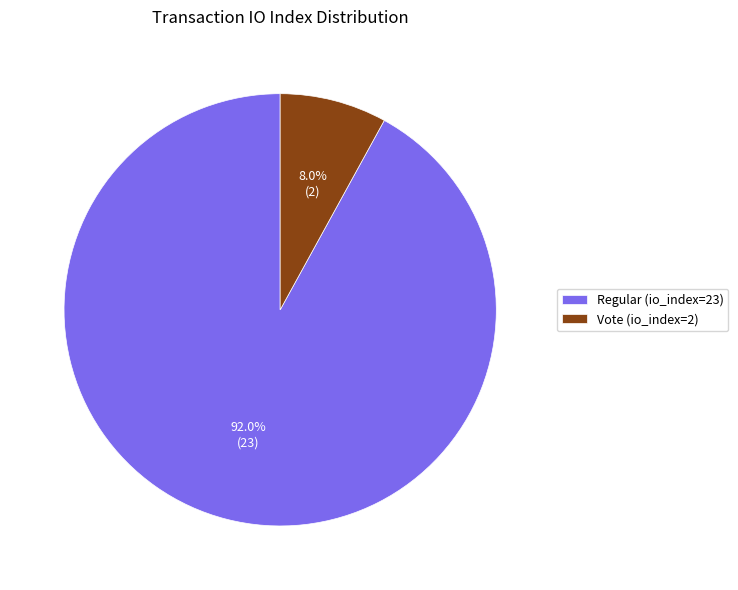

What portion of the pie excludes Vote (io_index=2)?

92.0%